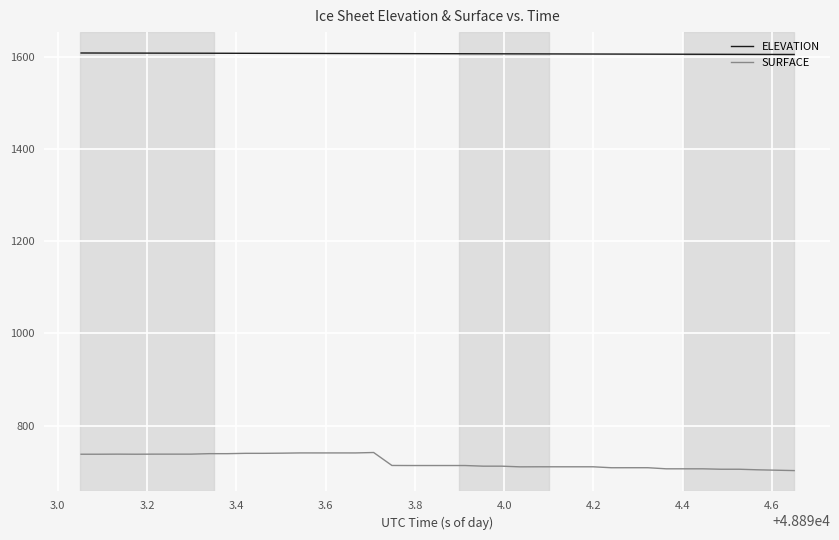

What is the greatest value displayed?

1609.4